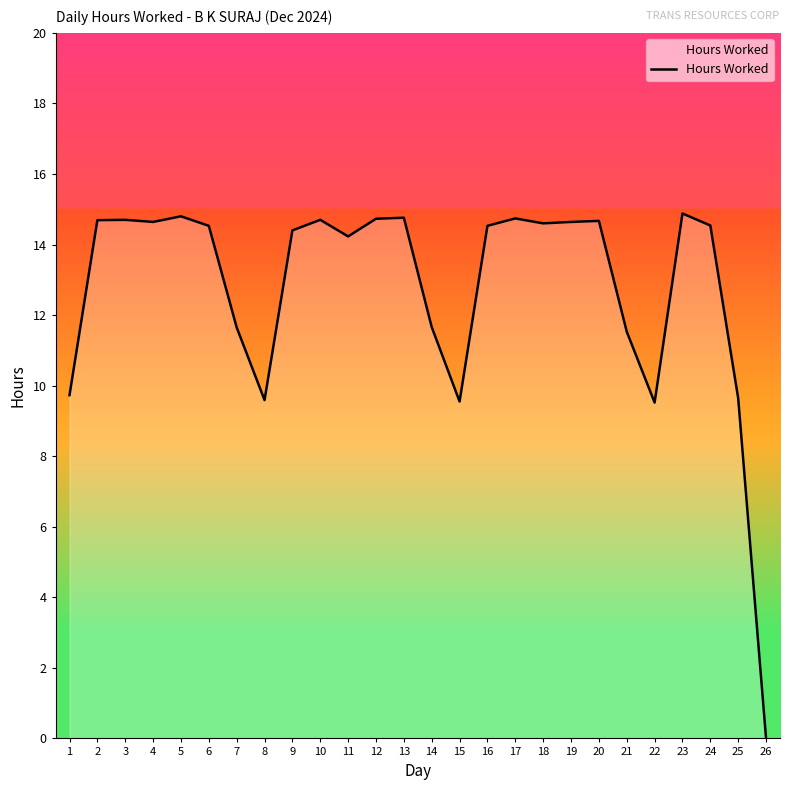

The value at 8 is 9.6. True or false?

True